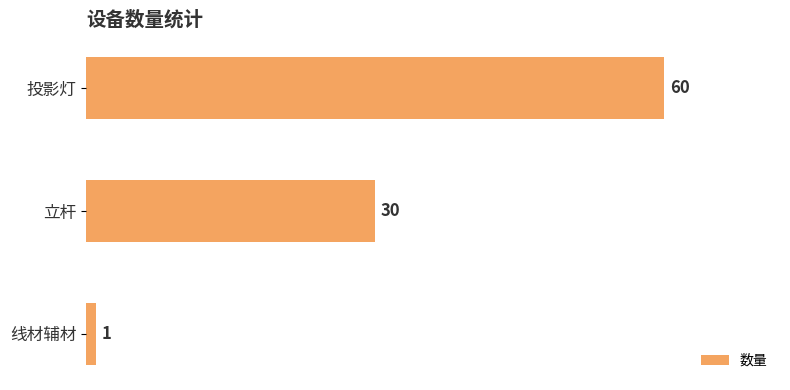

How many data points does each series have?

3